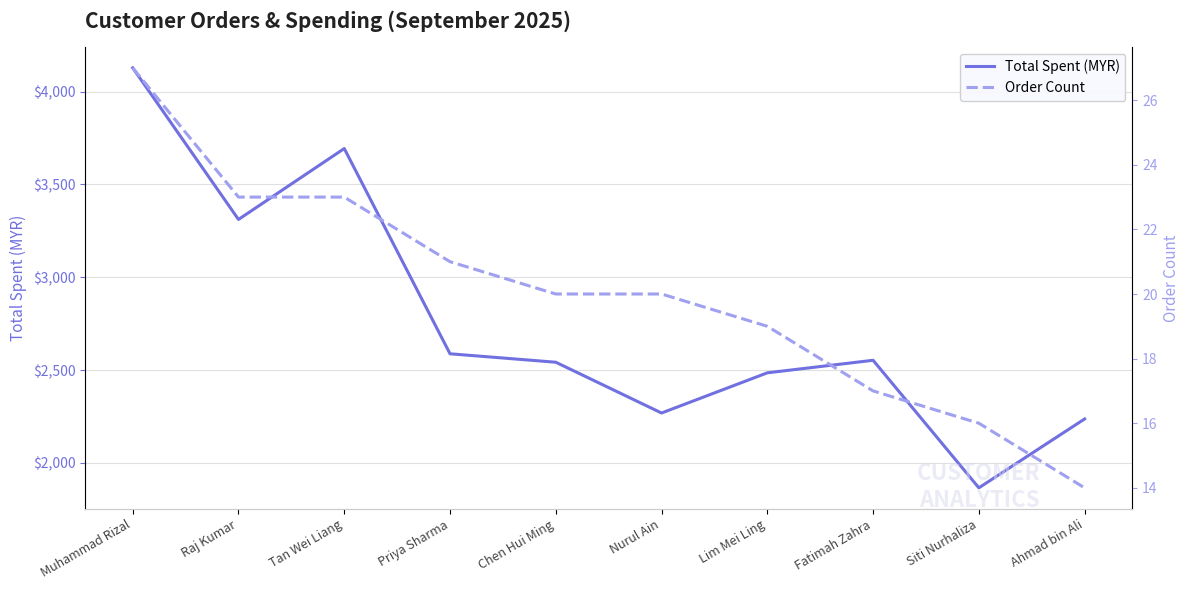

How many values in the Order Count series exceed 20?

4